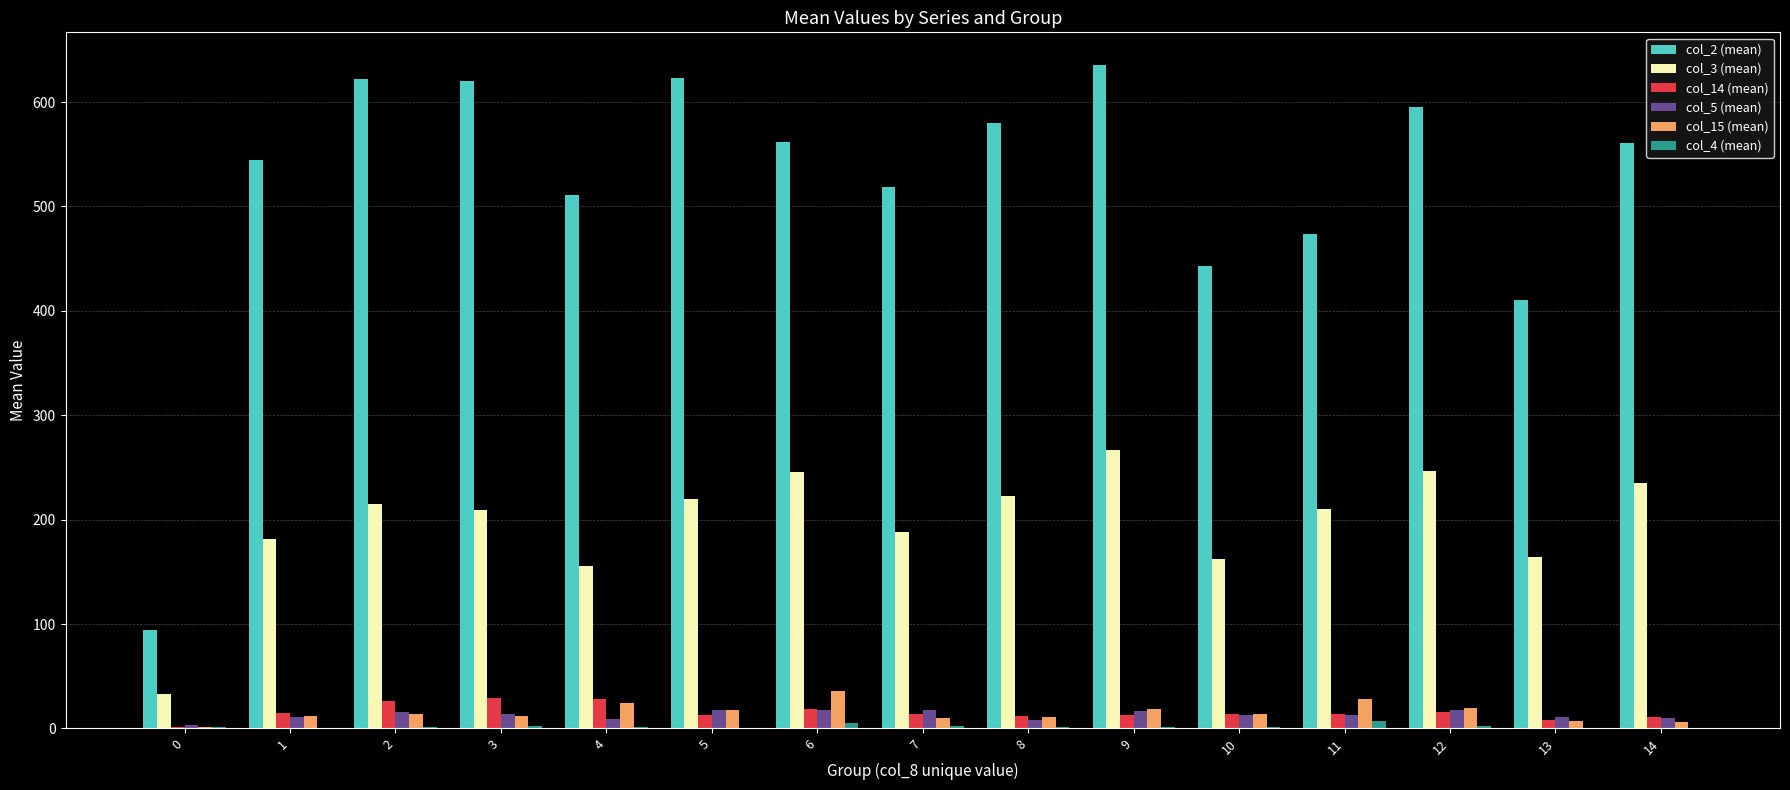

Which series has the largest total across all categories?

col_2 (mean)